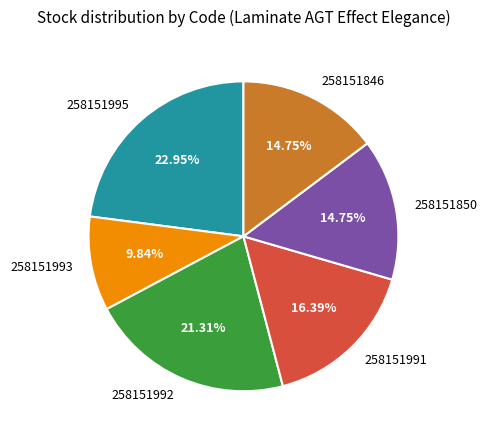

What portion of the pie excludes 258151991?

83.6%